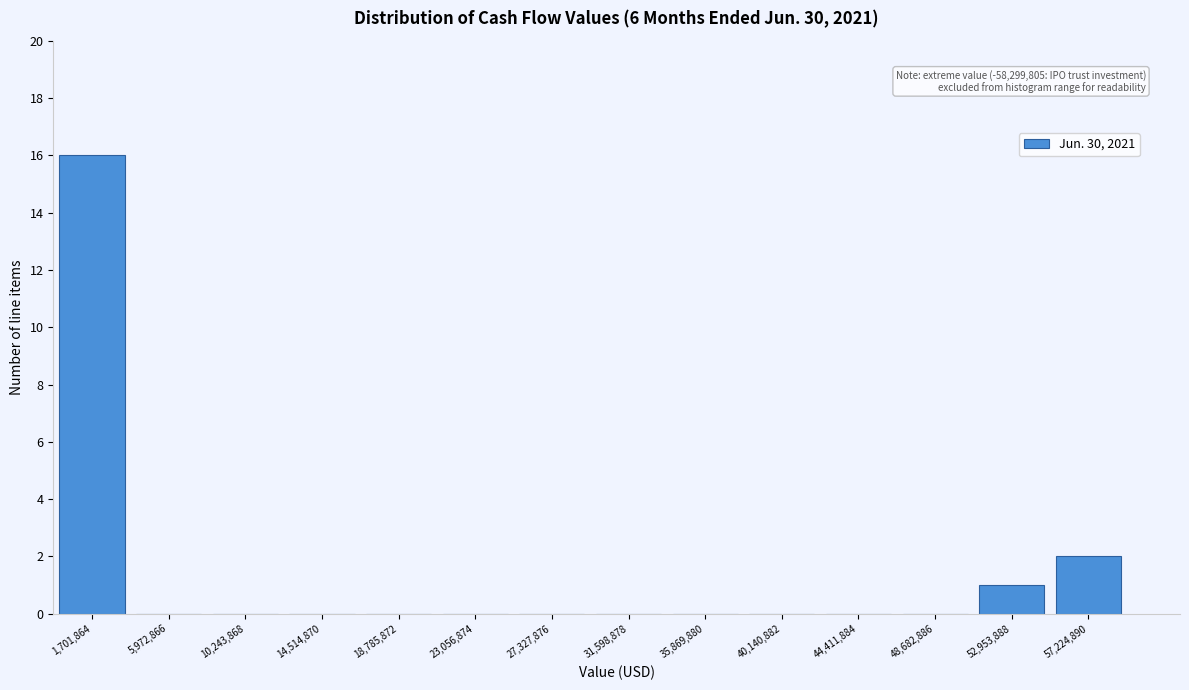

Which range on the x-axis has the tallest bar?

-500000 to 4000000